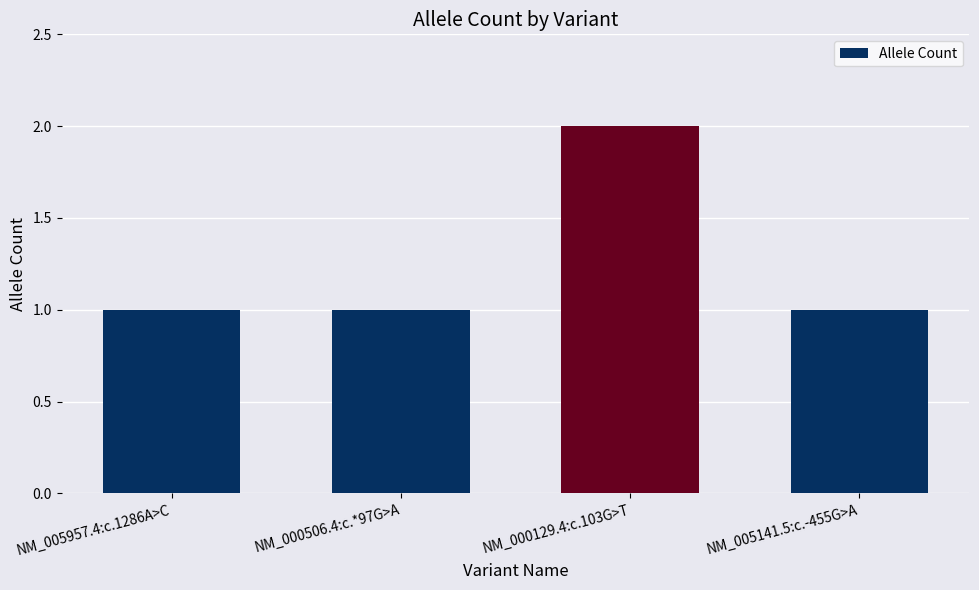

What is the label of the 4th bar from the right?

NM_005957.4:c.1286A>C